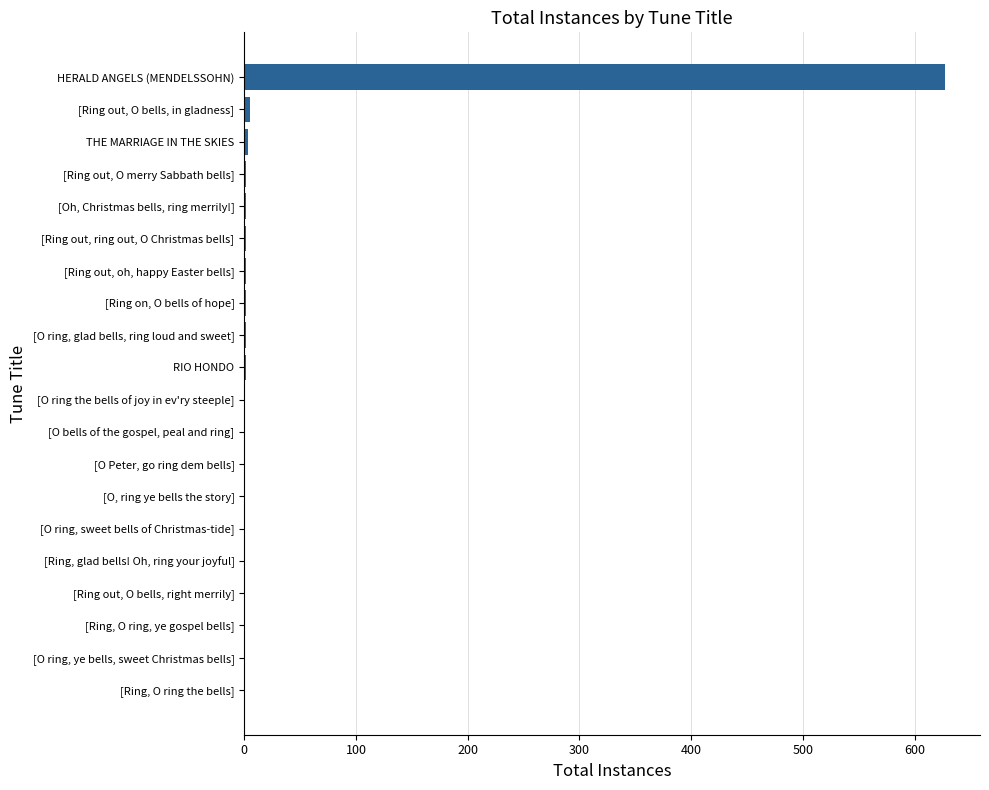

What is the greatest value displayed?

627